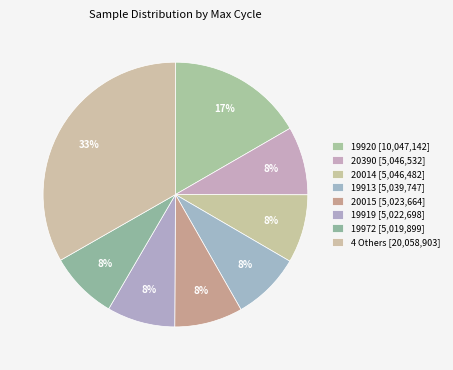

How many slices are in this pie chart?

8